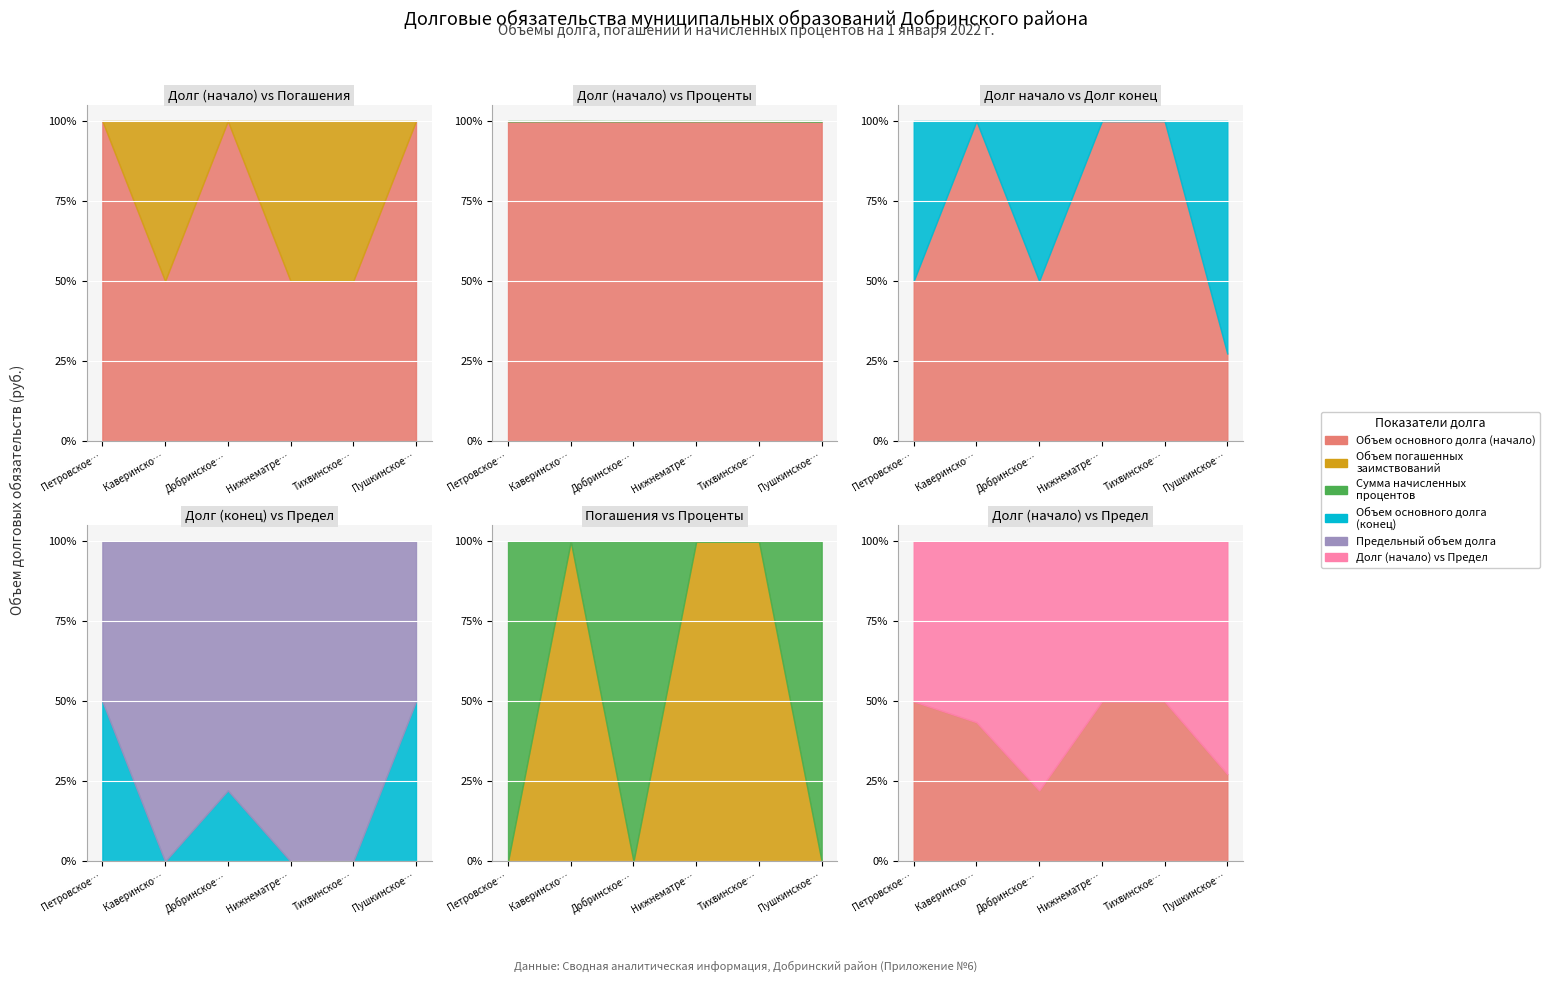

The Объем основного долга (конец) series shows 0.0 at Тихвинское с/п. True or false?

True